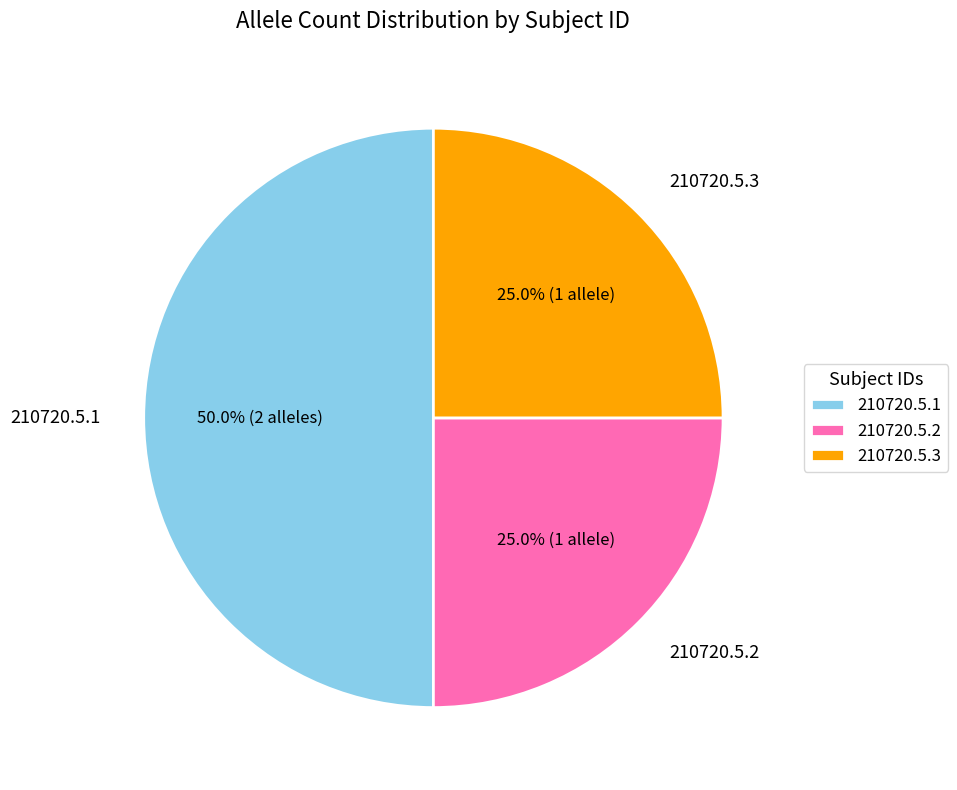

Is 210720.5.2 the majority of the pie?

No